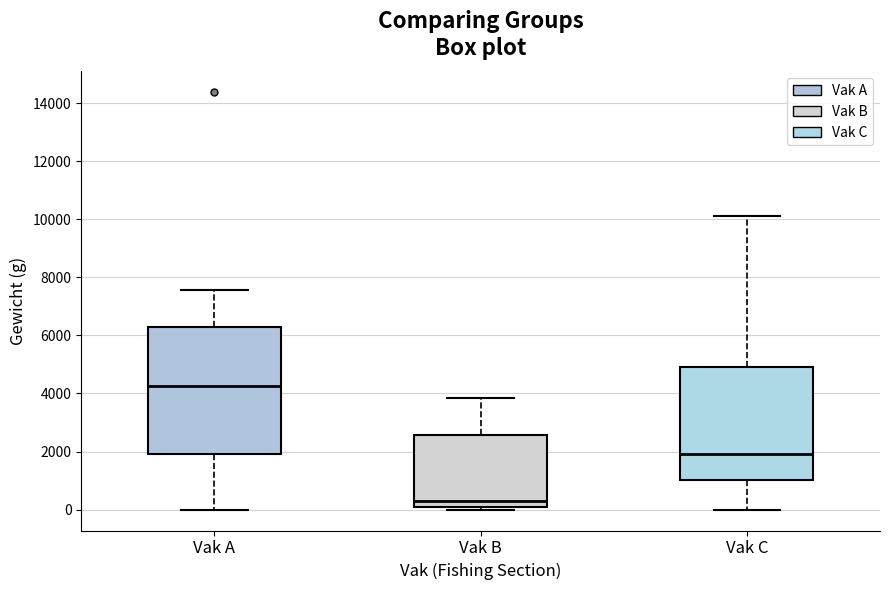

Where does the median line of the box for Vak C sit on the y-axis? The values are not printed on the chart, so give them approximately, as read against the axis.

2000